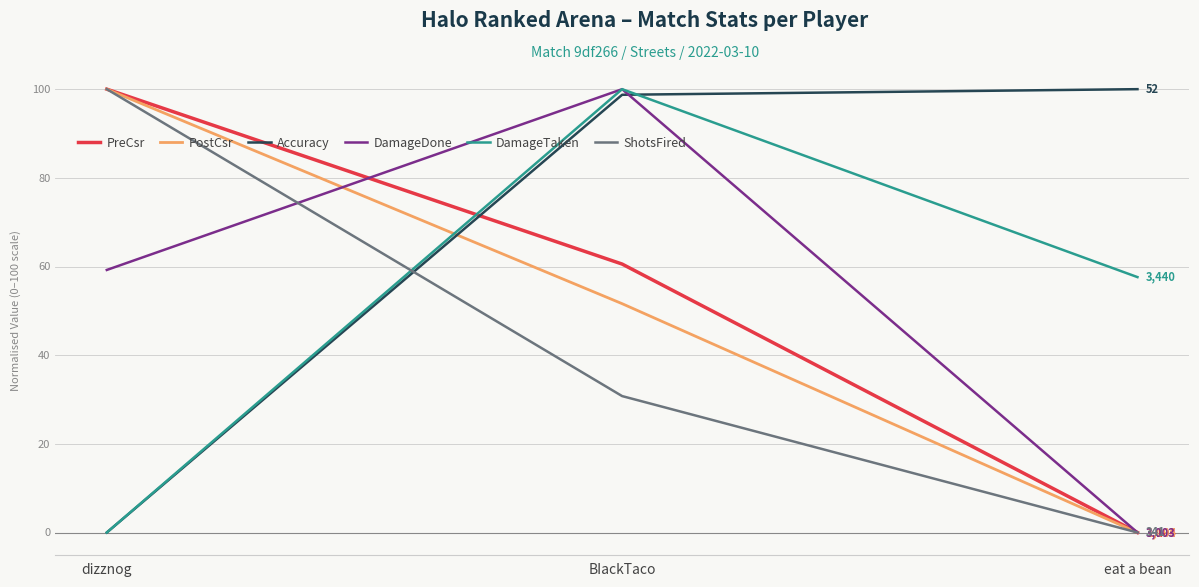

What is the difference between the PostCsr values at eat a bean and BIackTaco?

51.6